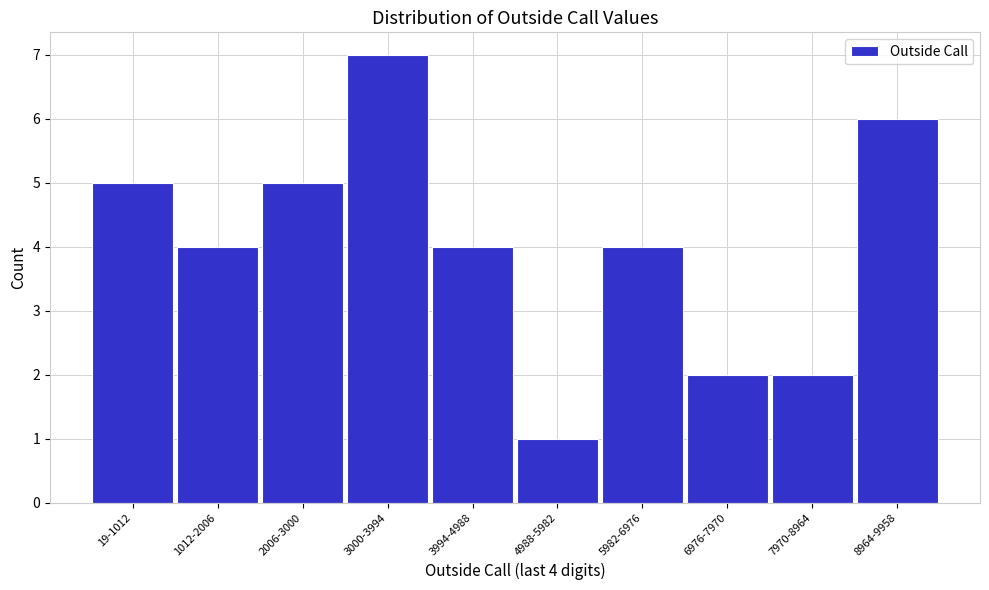

Reading left to right, what are all the values shown in this chart?

5	4	5	7	4	1	4	2	2	6